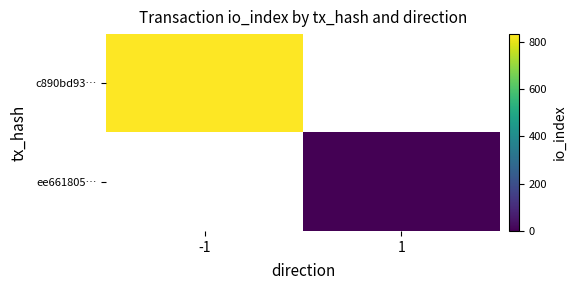

What is the greatest value displayed?

832.0